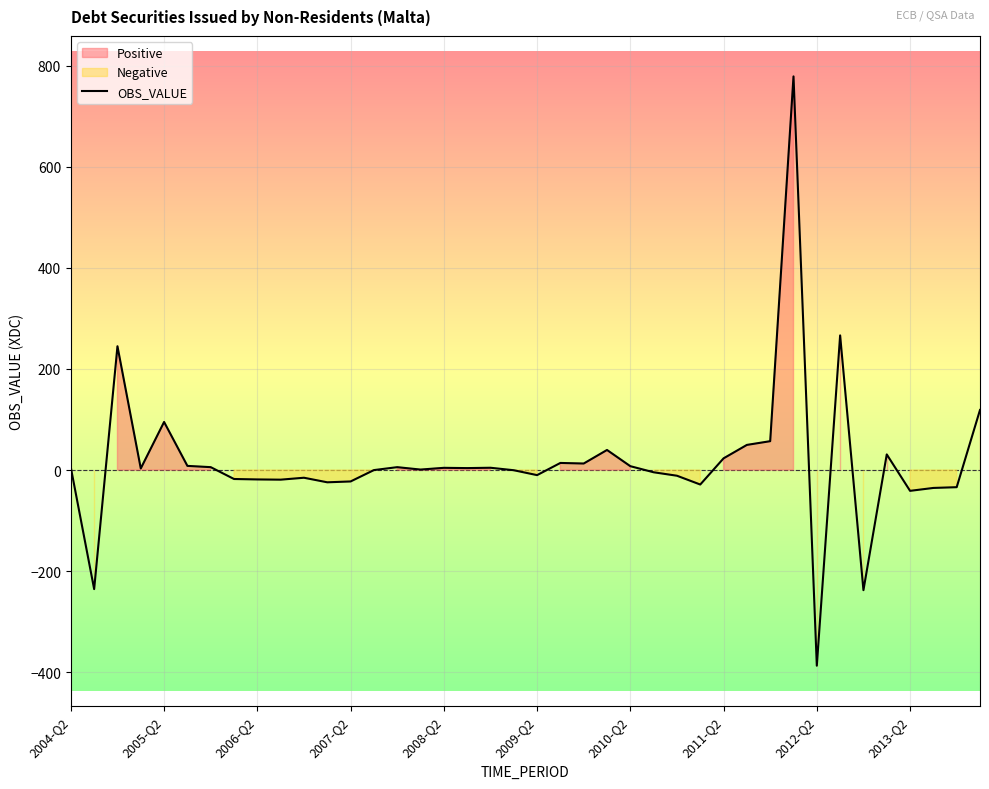

What is the maximum value for OBS_VALUE?

778.6